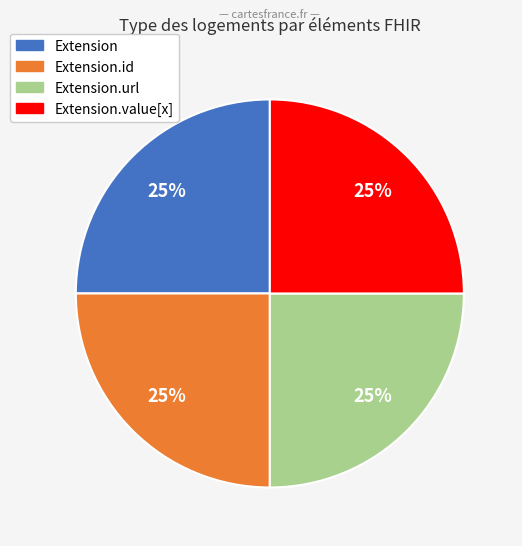

Count the number of slices in the pie.

4